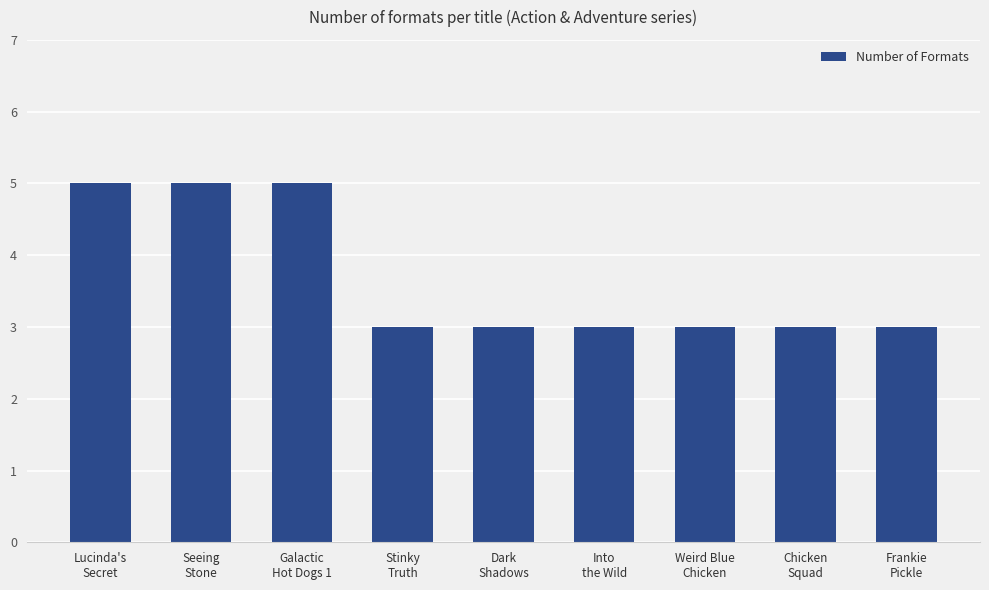

How many bars are there in total?

9